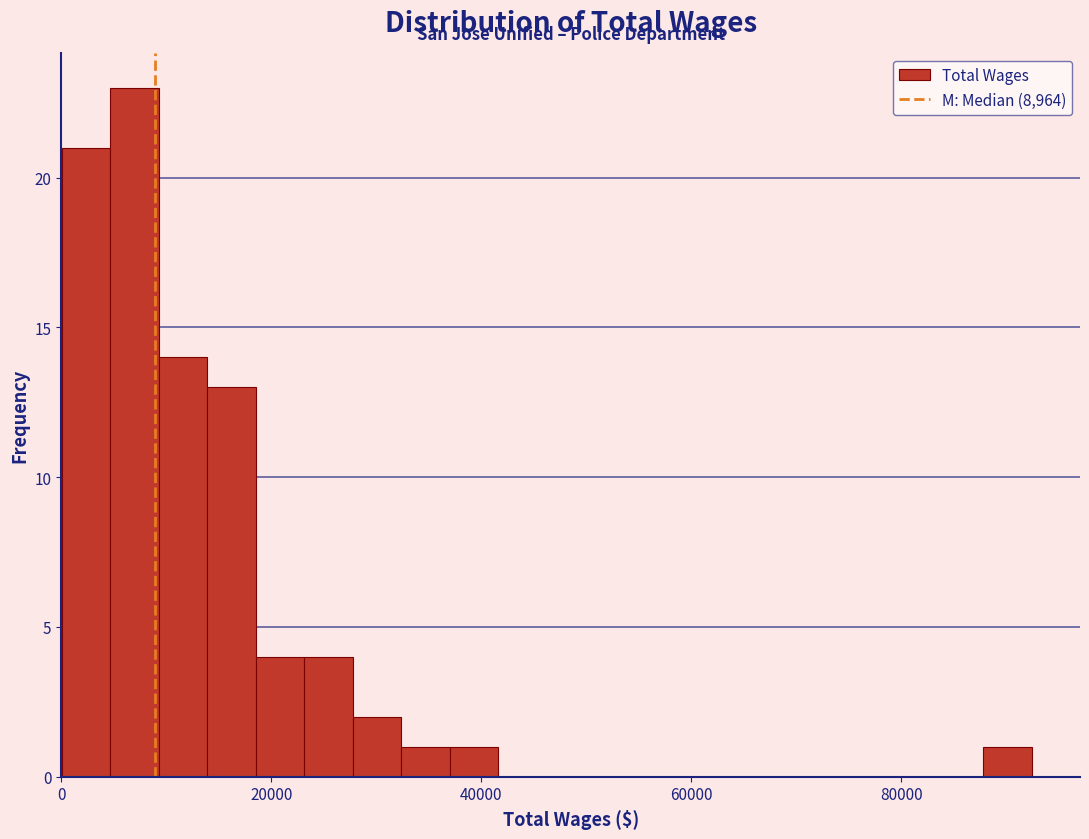

Around what value on the x-axis is the tallest bar? Give the approximate position of its centre, as read against the axis.

6000